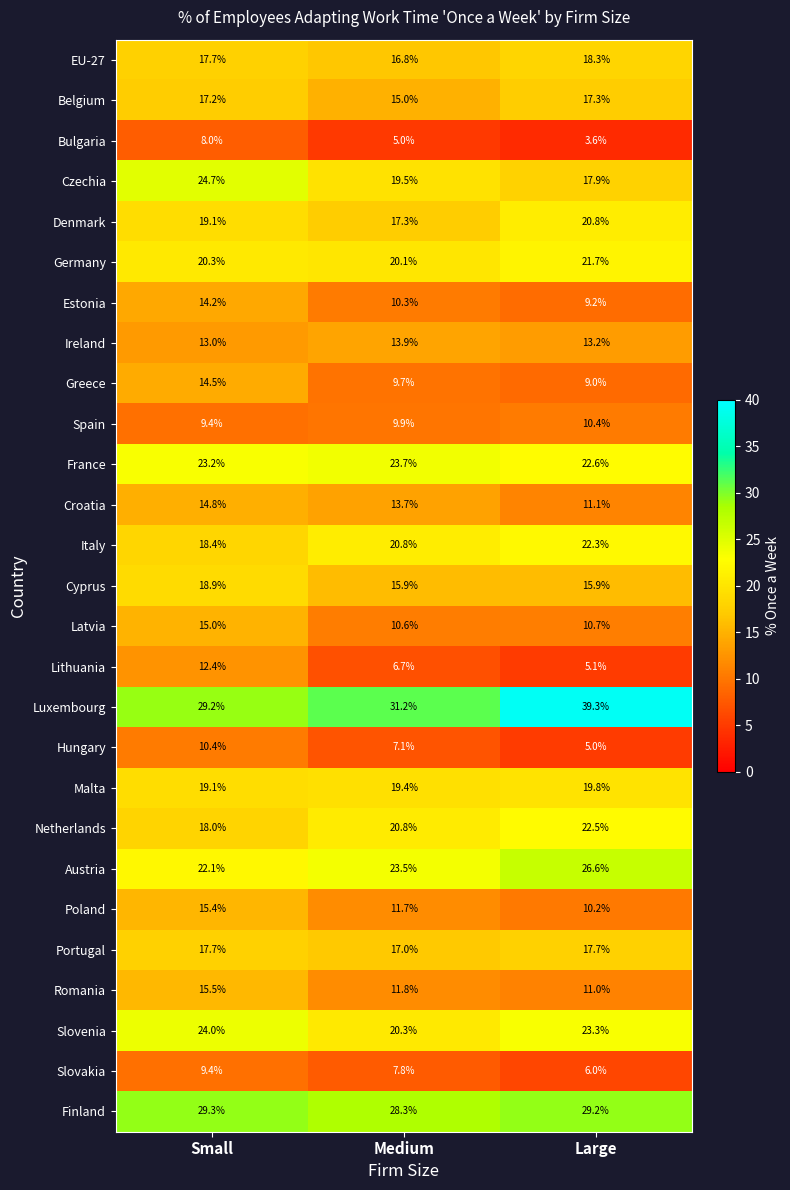

How many series are shown in this chart?

27